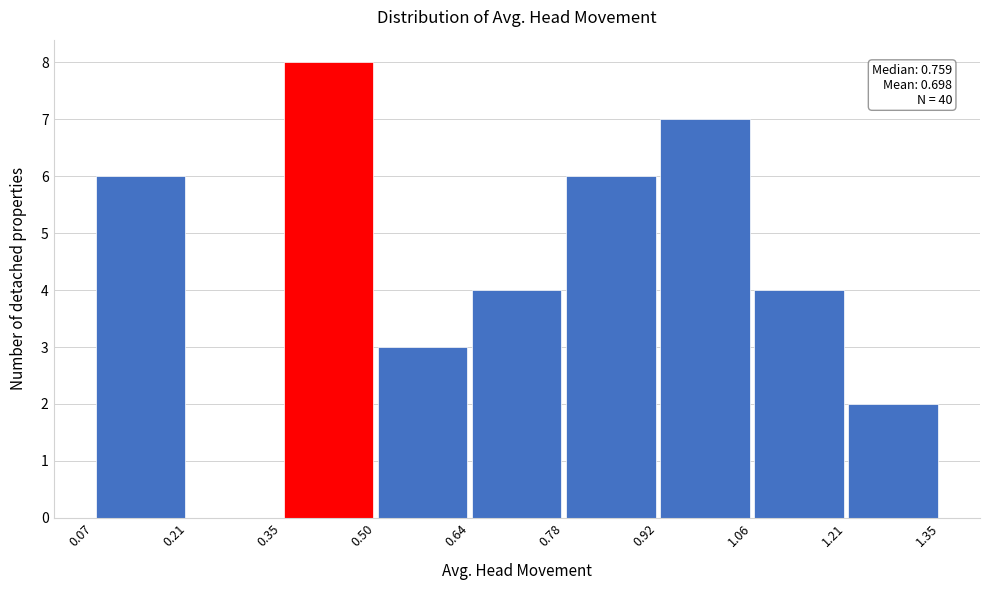

Over which range of the x-axis is the bar tallest?

0.35 to 0.50